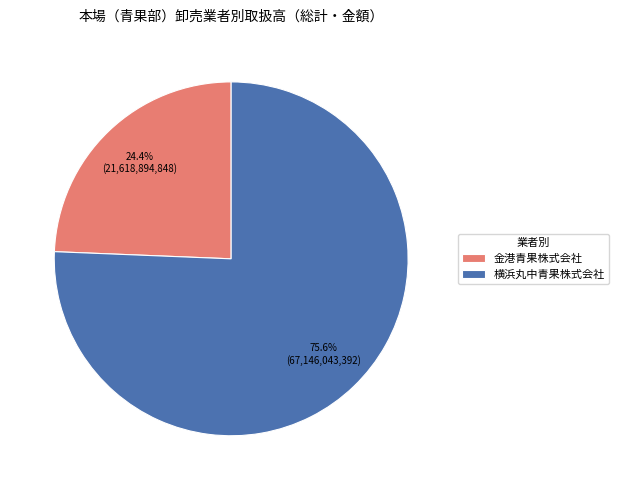

Is it true that 金港青果株式会社 is 24% of the pie?

True